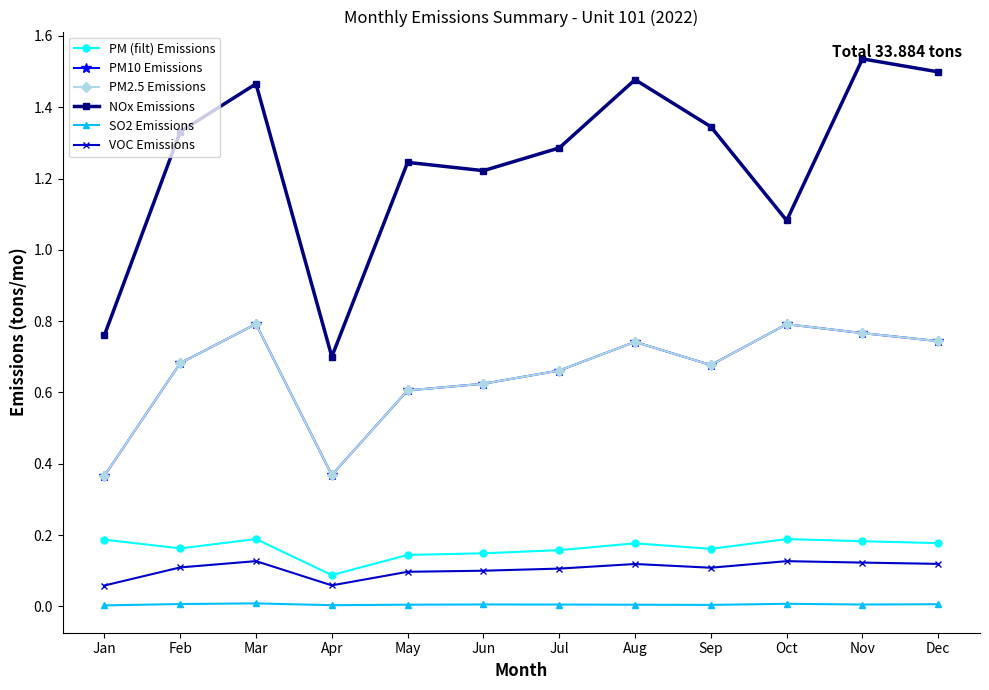

Which series changed the most between Oct and Nov?

NOx Emissions